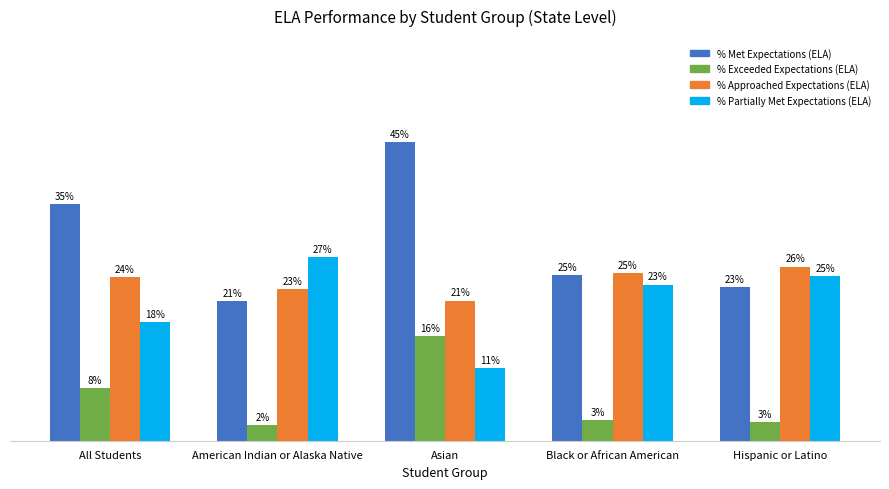

Which series has the largest range (max minus min)?

% Met Expectations (ELA)